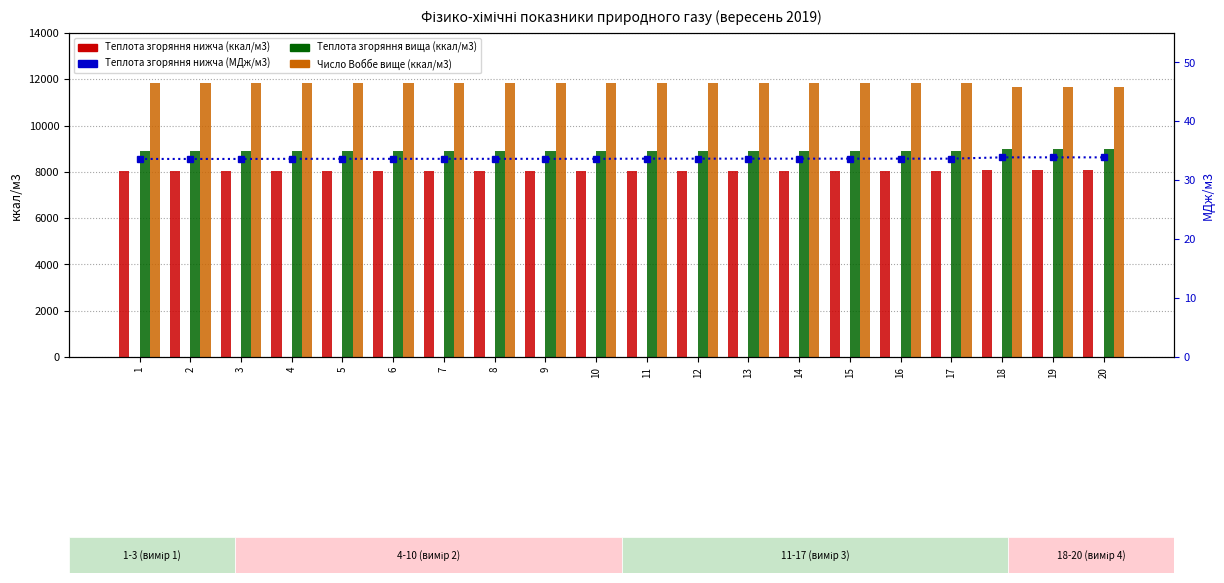

Is it true that Теплота згоряння нижча (ккал/м3) equals 8030.0 at 1?

True